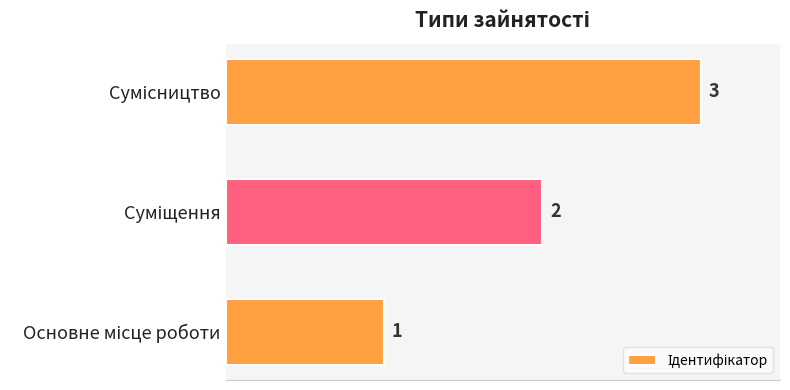

What is the sum of all values?

6